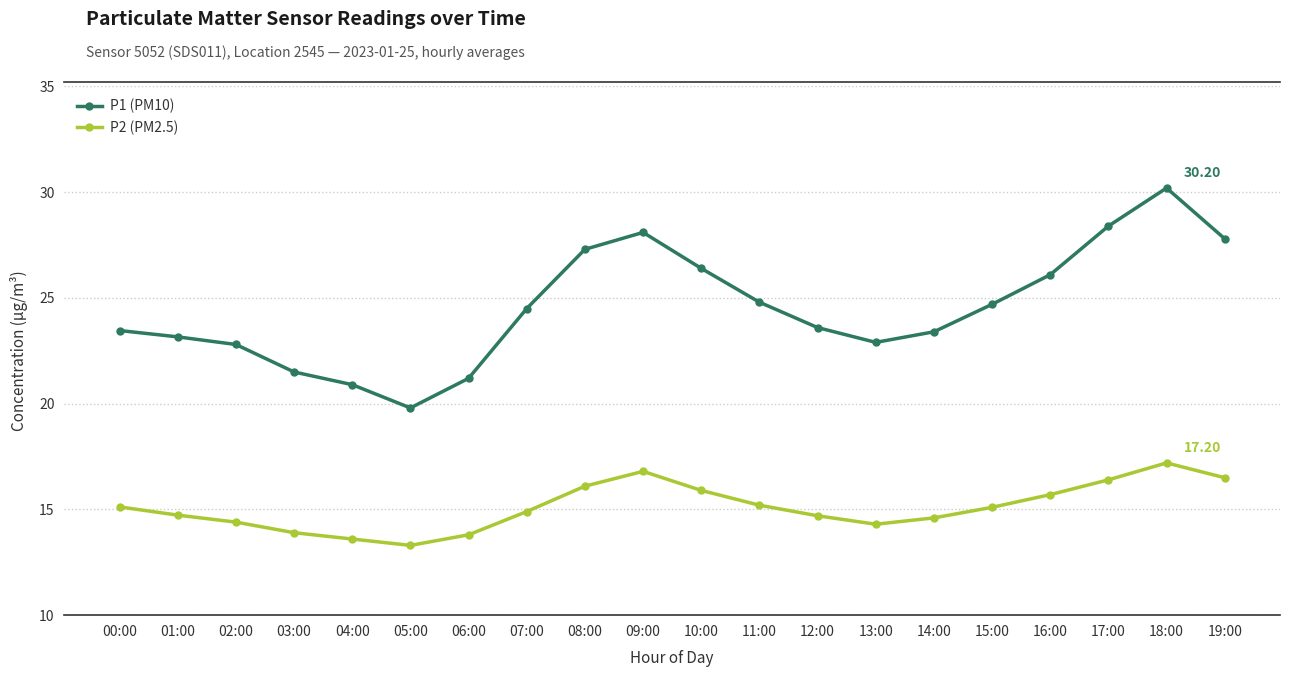

True or false: P1 (PM10) has more than 2 points higher than both neighbors.

False